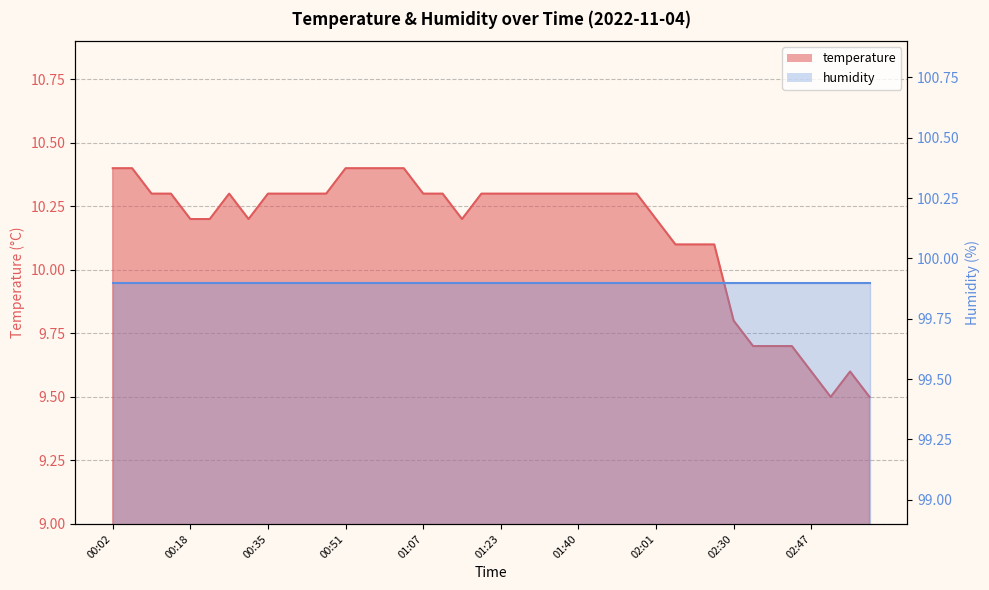

Reading left to right, extract all data points from this chart.

00:02=10.4	00:06=10.4	00:10=10.3	00:14=10.3	00:18=10.2	00:22=10.2	00:26=10.3	00:30=10.2	00:35=10.3	00:39=10.3	00:43=10.3	00:47=10.3	00:51=10.4	00:55=10.4	00:59=10.4	01:03=10.4	01:07=10.3	01:11=10.3	01:15=10.2	01:19=10.3	01:23=10.3	01:27=10.3	01:31=10.3	01:35=10.3	01:40=10.3	01:48=10.3	01:52=10.3	01:57=10.3	02:01=10.2	02:05=10.1	02:09=10.1	02:13=10.1	02:30=9.8	02:34=9.7	02:39=9.7	02:43=9.7	02:47=9.6	02:52=9.5	02:56=9.6	03:00=9.5